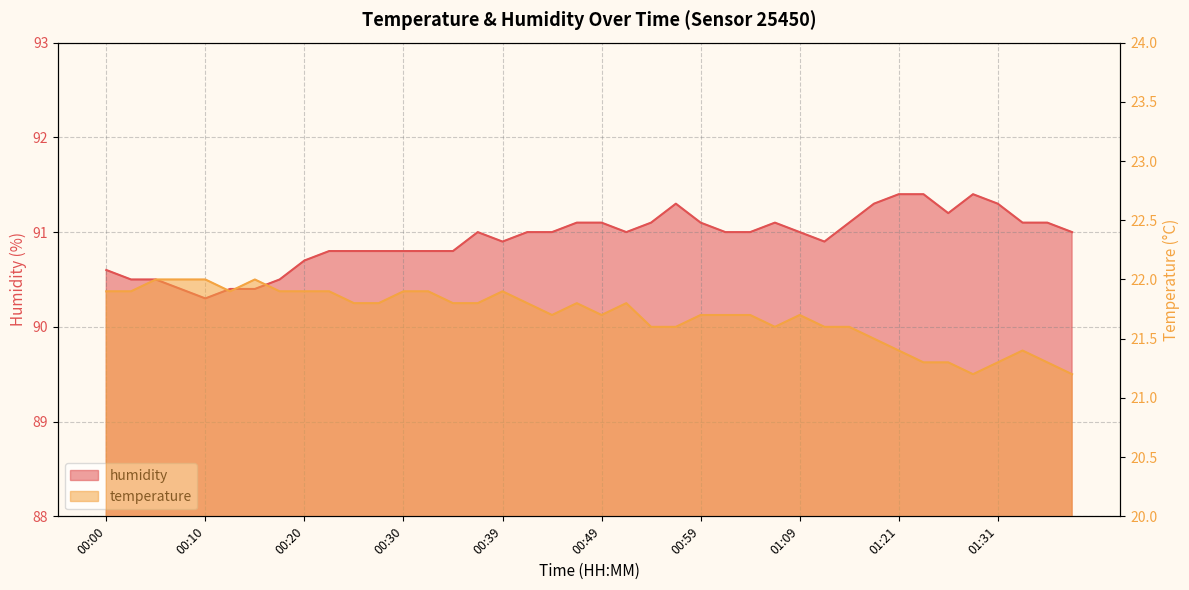

What is the label of the 38th point from the left?

01:34